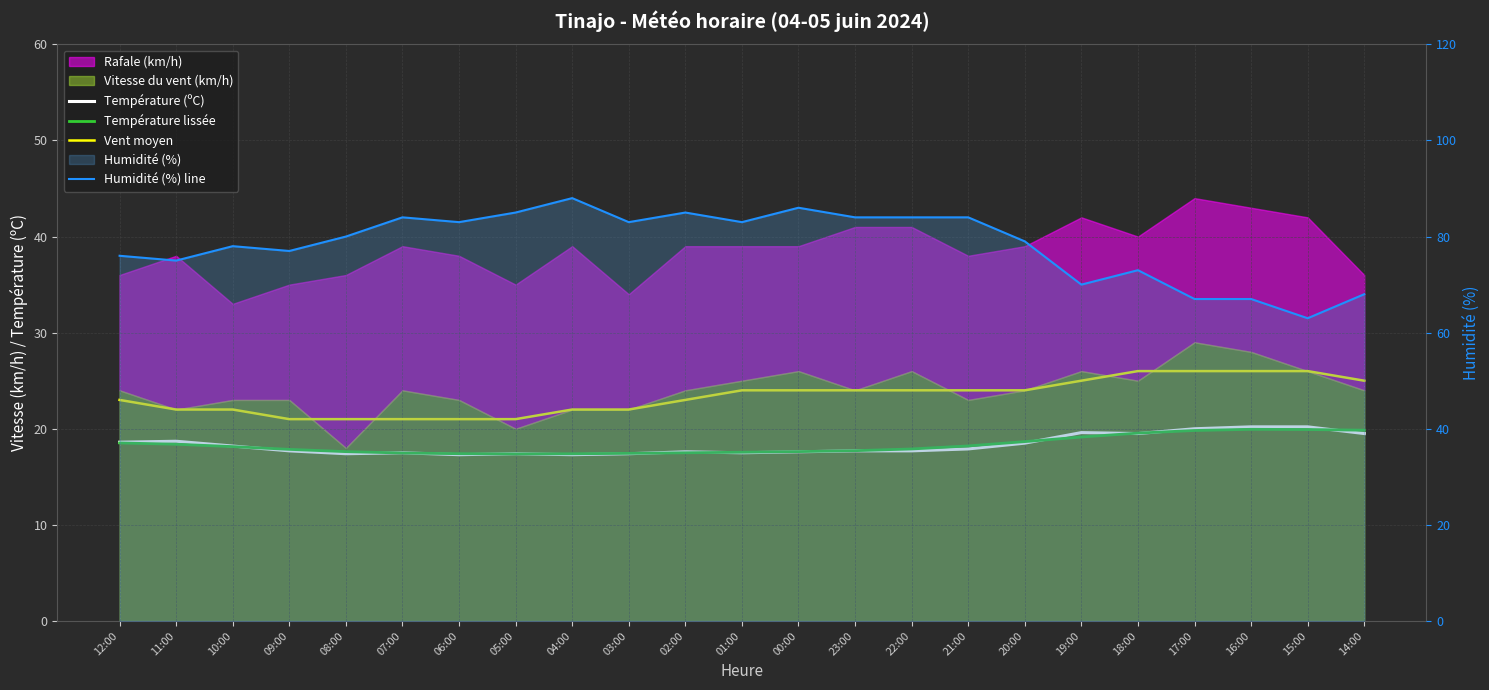

Reading left to right, what are all the values shown in this chart?

Température (ºC): 18.6	18.7	18.2	17.7	17.4	17.5	17.3	17.4	17.3	17.4	17.6	17.5	17.6	17.7	17.7	17.9	18.5	19.6	19.5	20.0	20.2	20.2	19.5
Température lissée: 18.5	18.4	18.1	17.9	17.6	17.5	17.4	17.4	17.4	17.4	17.5	17.6	17.6	17.7	17.9	18.2	18.7	19.1	19.5	19.8	19.9	19.9	19.8
Vent moyen: 23.0	22.0	22.0	21.0	21.0	21.0	21.0	21.0	22.0	22.0	23.0	24.0	24.0	24.0	24.0	24.0	24.0	25.0	26.0	26.0	26.0	26.0	25.0
Humidité (%) line: 76.0	75.0	78.0	77.0	80.0	84.0	83.0	85.0	88.0	83.0	85.0	83.0	86.0	84.0	84.0	84.0	79.0	70.0	73.0	67.0	67.0	63.0	68.0